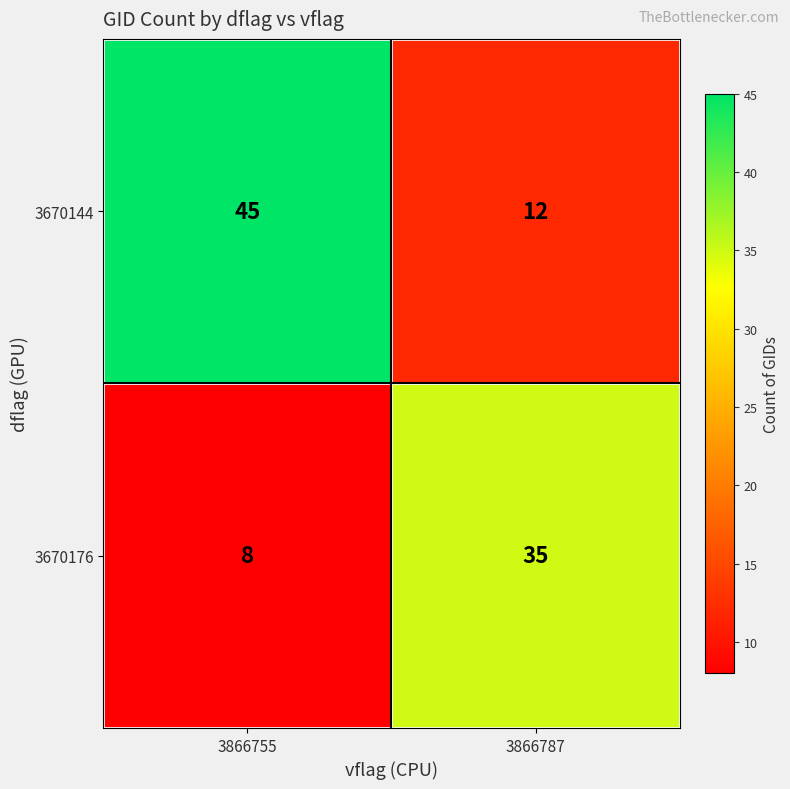

Read the 3670176 value at 3866787.

35